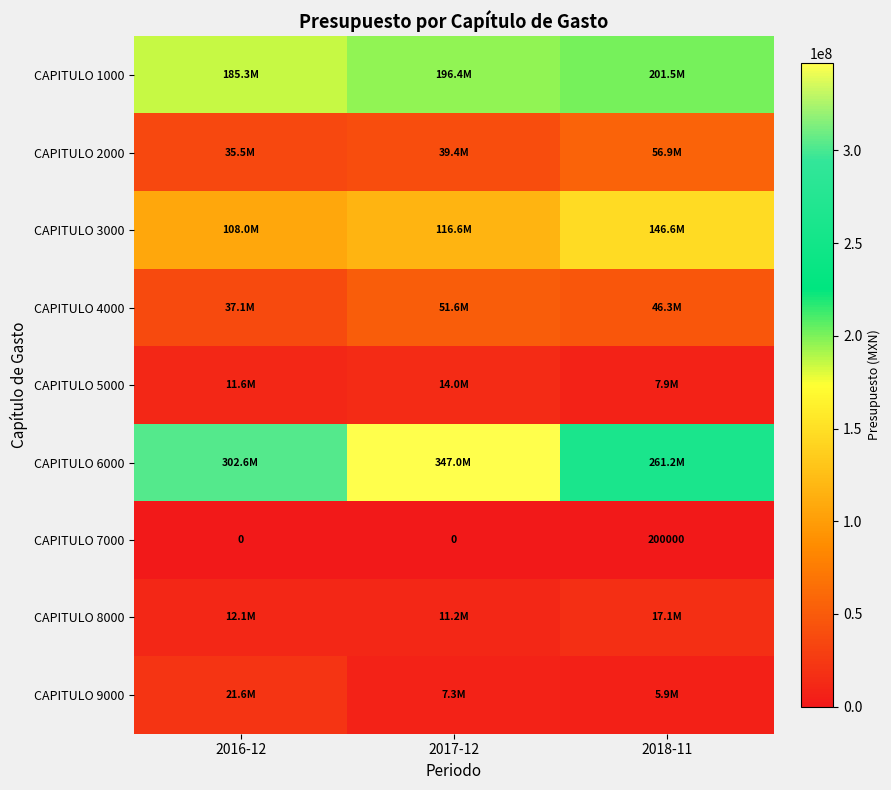

What is the total value across all series at 2017-12?

783451979.2